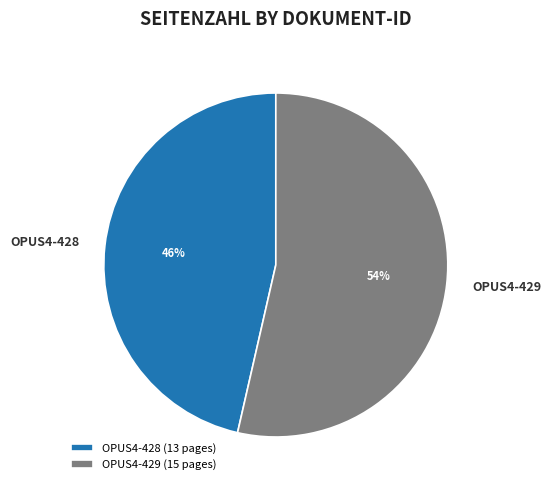

Is it true that OPUS4-428 is 56% of the pie?

False